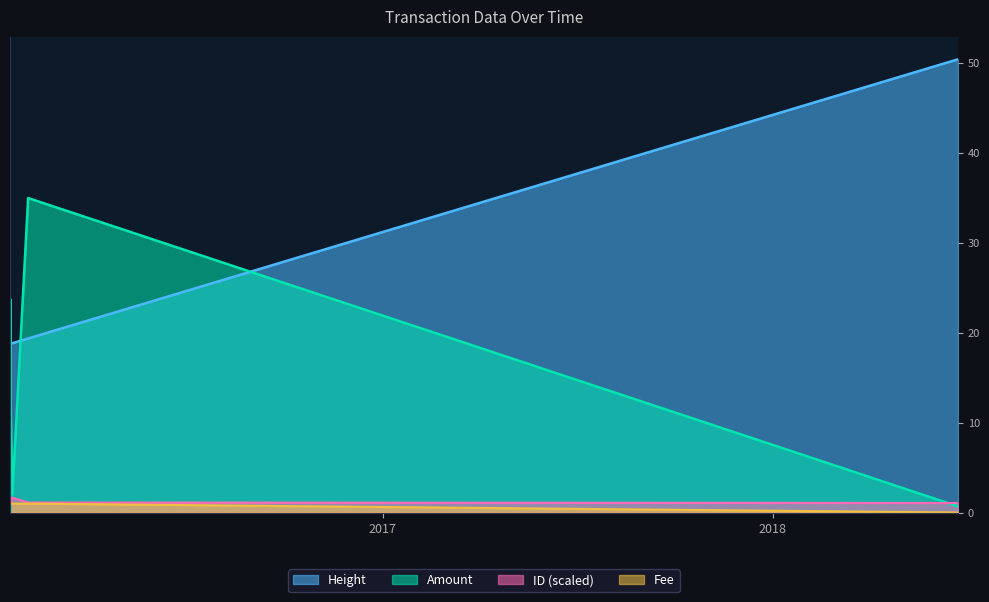

True or false: ID_scaled has a value of 1.7 at 2016-01-19 02:52:02.

True